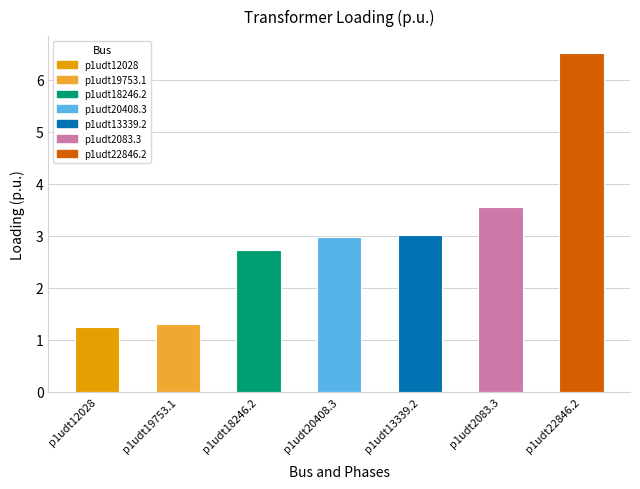

Between p1udt13339.2 and p1udt22846.2, which is larger?

p1udt22846.2